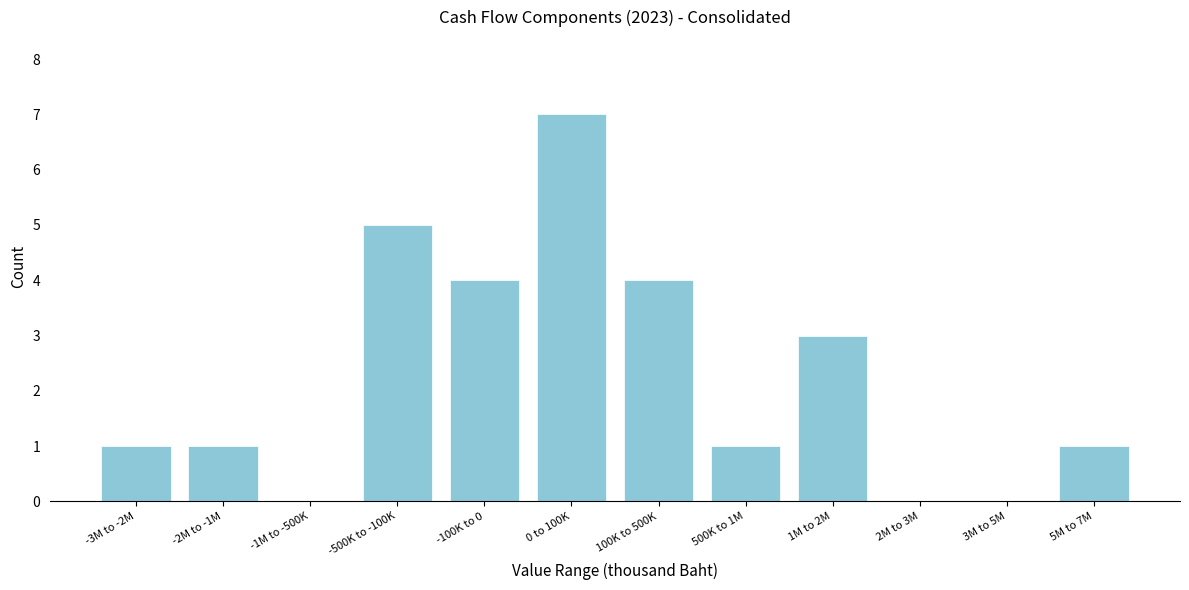

Reading left to right, transcribe all the data shown in this chart.

-3M to -2M=1	-2M to -1M=1	-1M to -500K=0	-500K to -100K=5	-100K to 0=4	0 to 100K=7	100K to 500K=4	500K to 1M=1	1M to 2M=3	2M to 3M=0	3M to 5M=0	5M to 7M=1